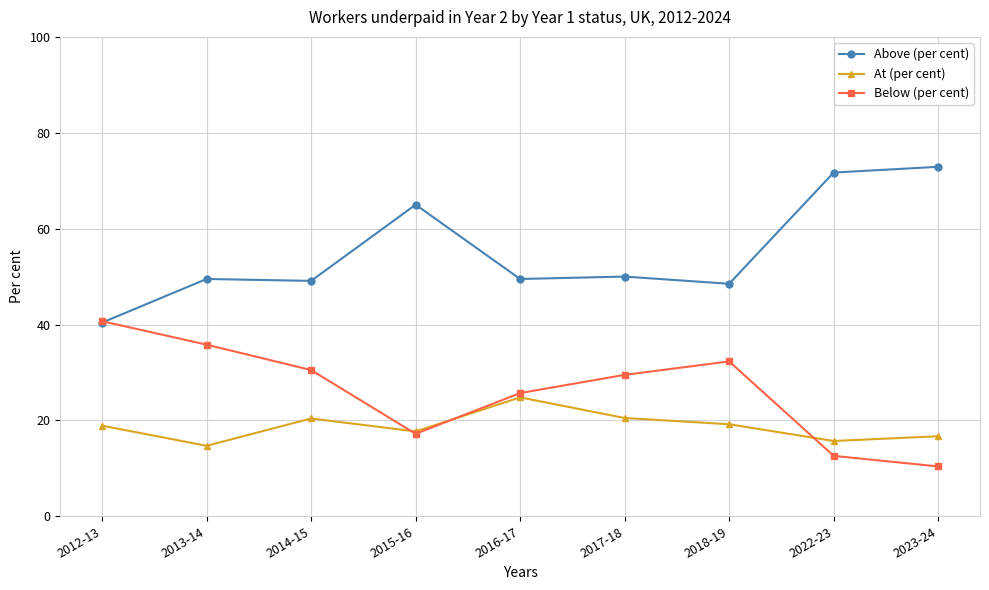

Rank the series by their maximum value, from highest to lowest.

Above (per cent), Below (per cent), At (per cent)